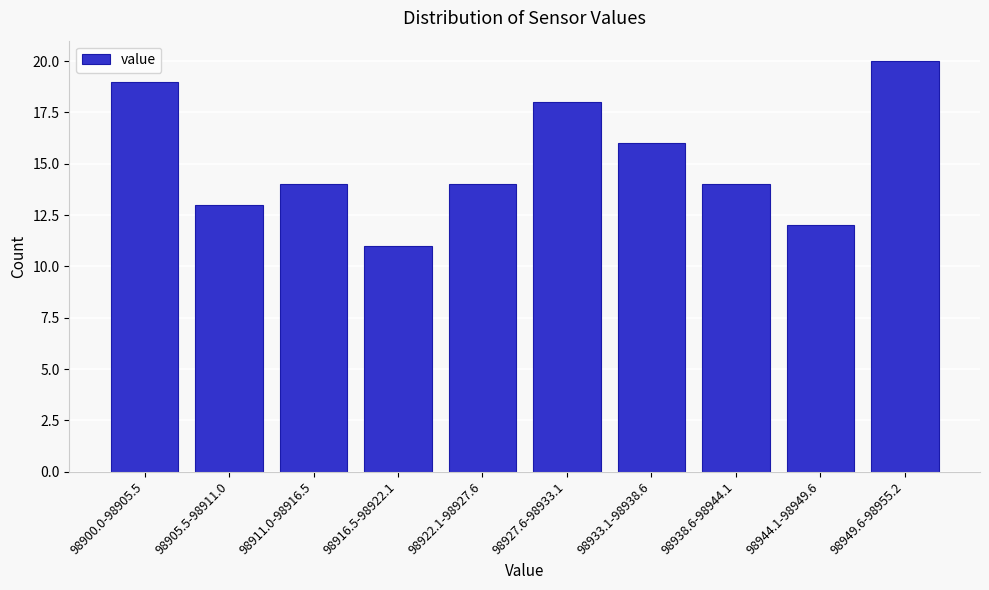

Reading left to right, extract all data points from this chart.

19	13	14	11	14	18	16	14	12	20